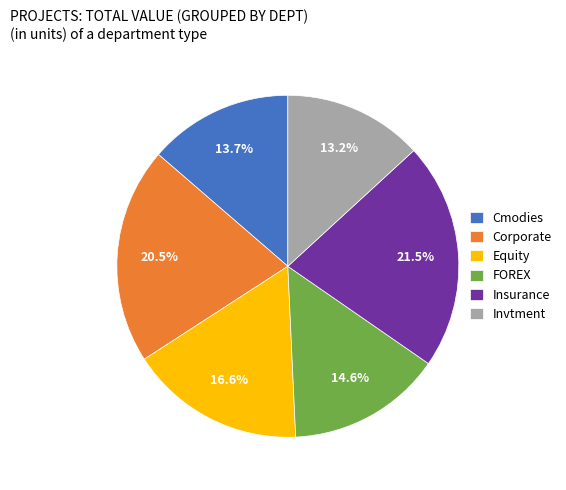

Count the number of slices in the pie.

6